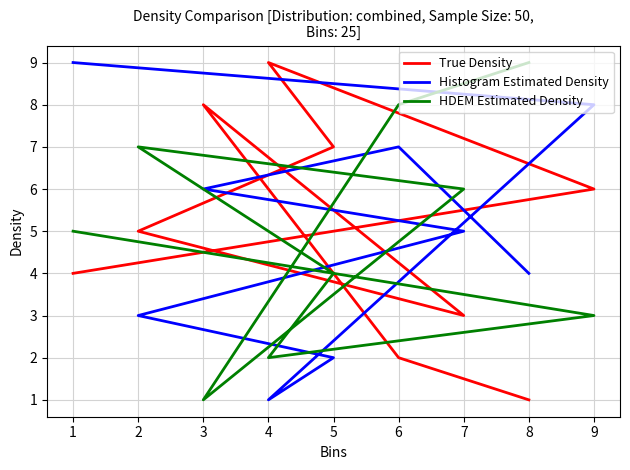

What is the difference between the second highest and minimum values in the HDEM Estimated Density series?

7